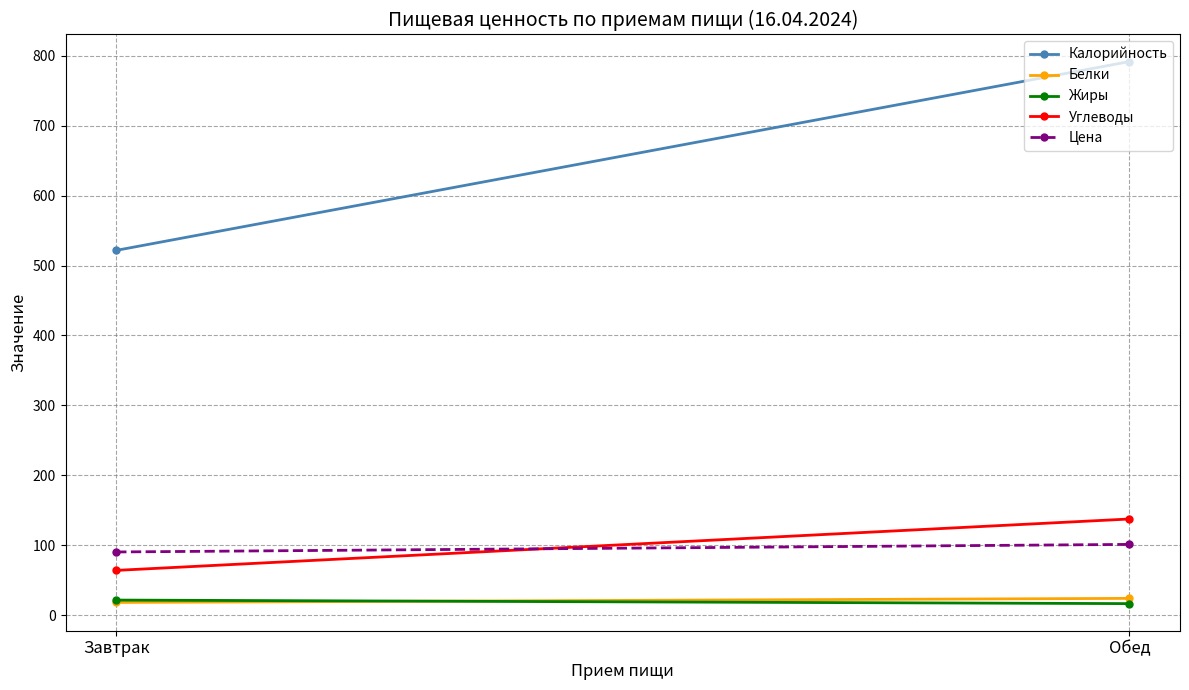

Which category has the lowest value in the Цена series?

Завтрак